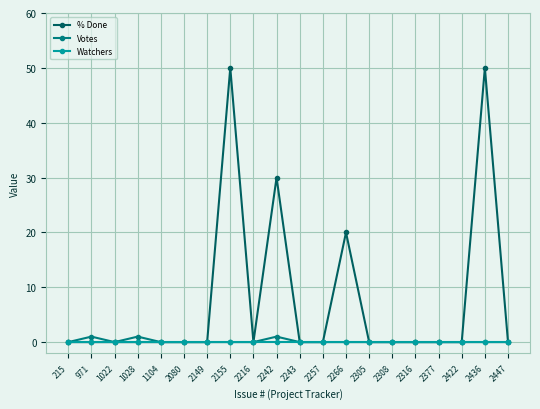

How many categories are shown in the chart?

20